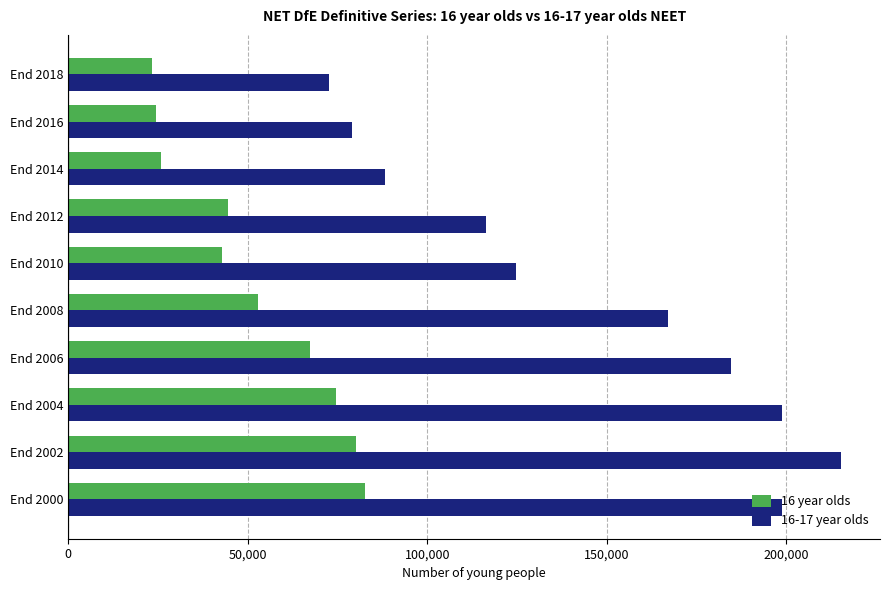

At how many categories does at least one series exceed 53133?

10